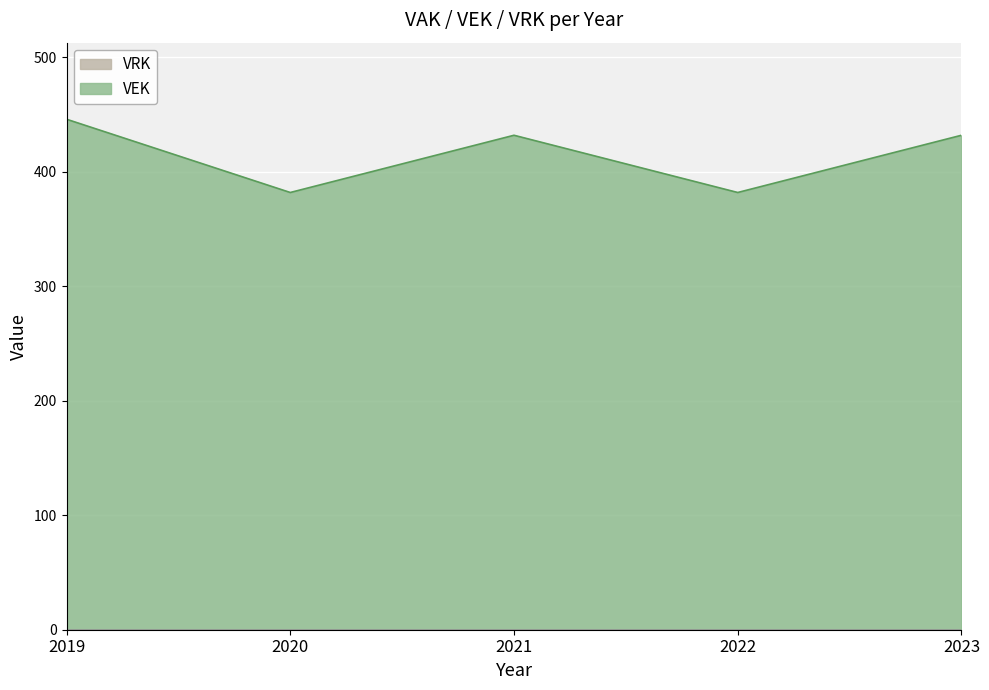

Which label corresponds to the largest value in the chart?

2019